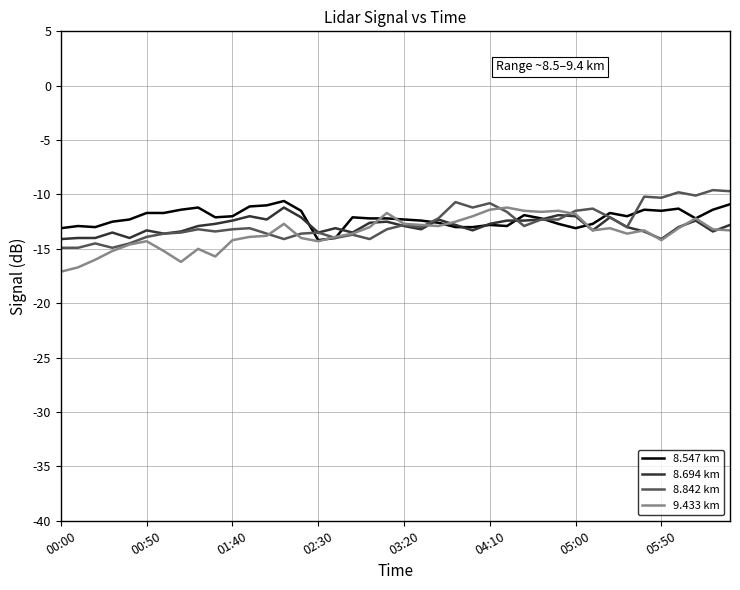

What is the lowest value of the 8.547 km series?

-14.2